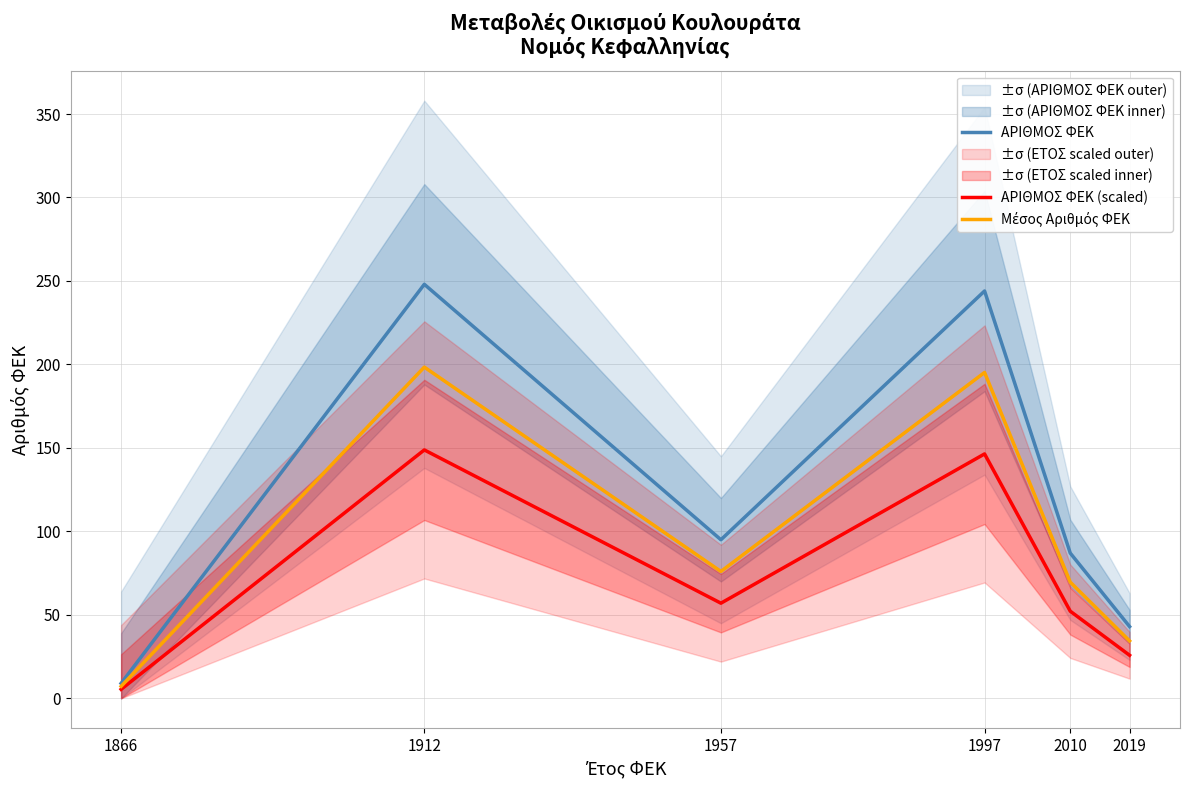

What is the sum of the Μέσος Αριθμός ΦΕΚ values at 1912 and 1997?

393.6